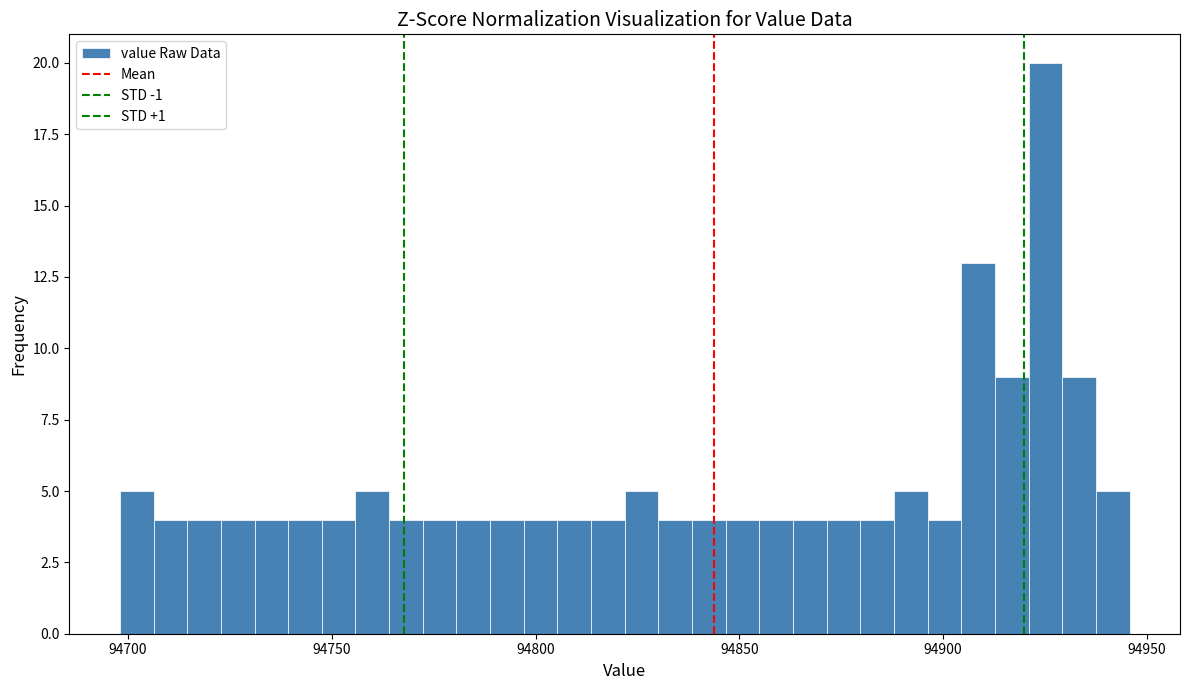

Around what value on the x-axis is the tallest bar? Give the approximate position of its centre, as read against the axis.

94925